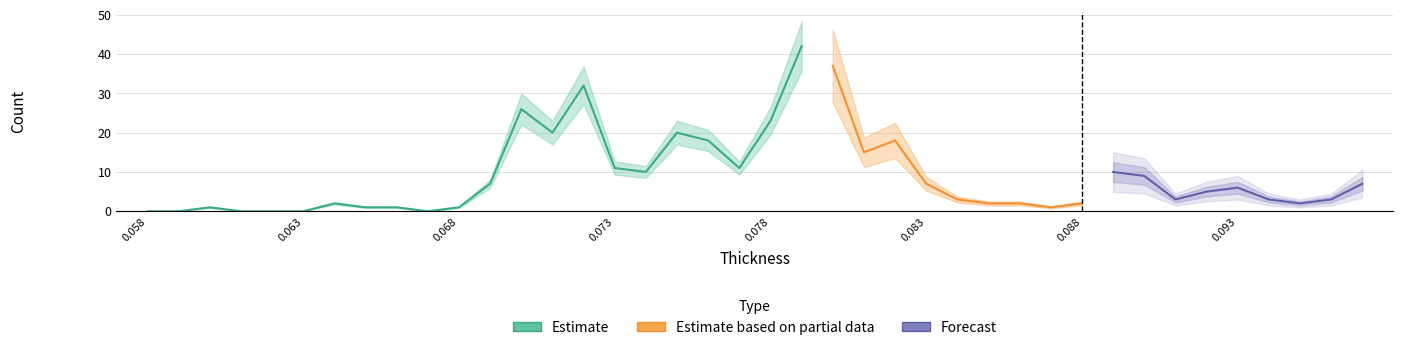

The value of Estimate at 0.085 is 1. True or false?

False